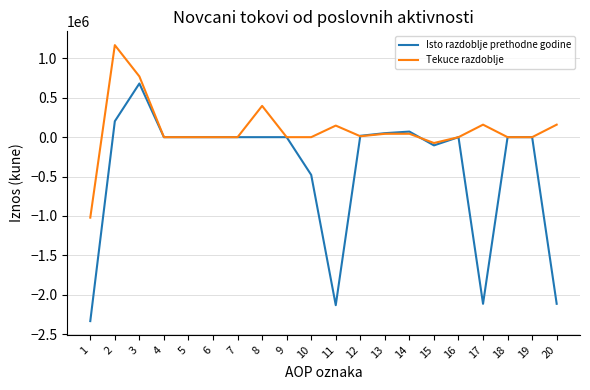

What is the lowest value of the Tekuce razdoblje series?

-1020735